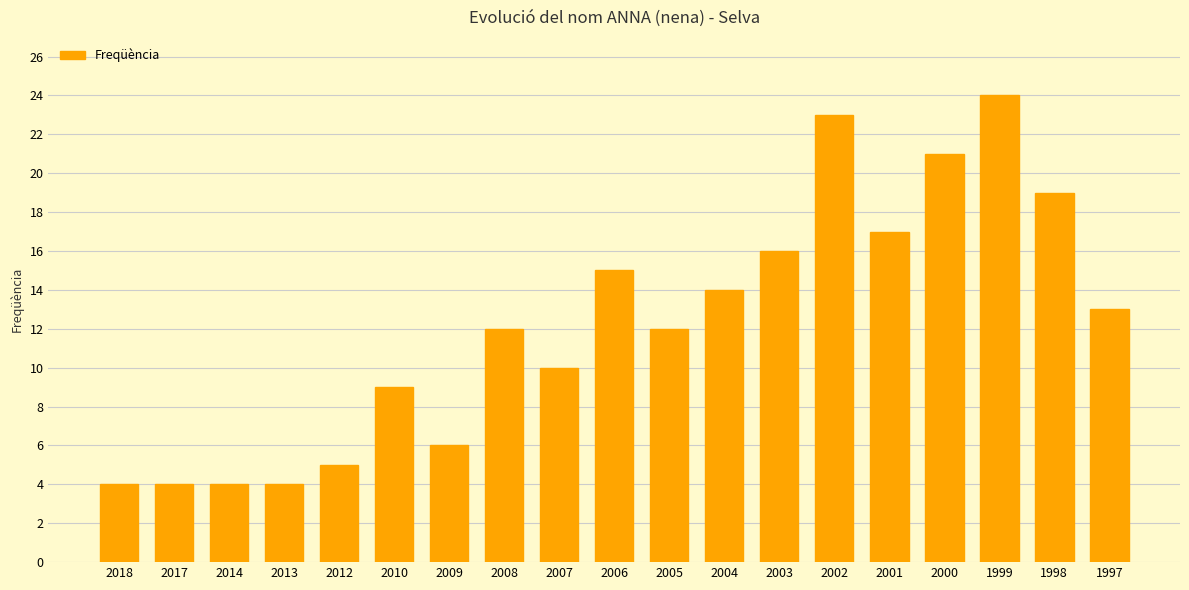

At which label is the value closest to 14?

2004